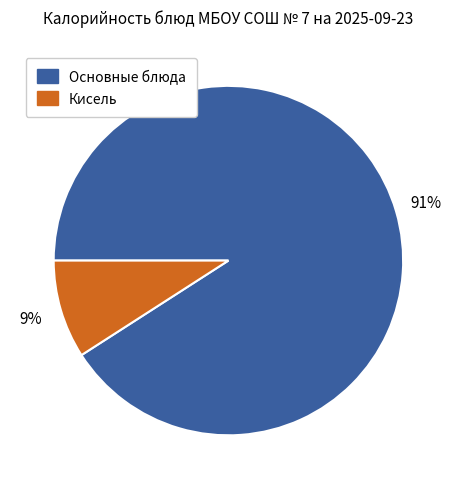

To the nearest percent, what is the average slice percentage?

50%